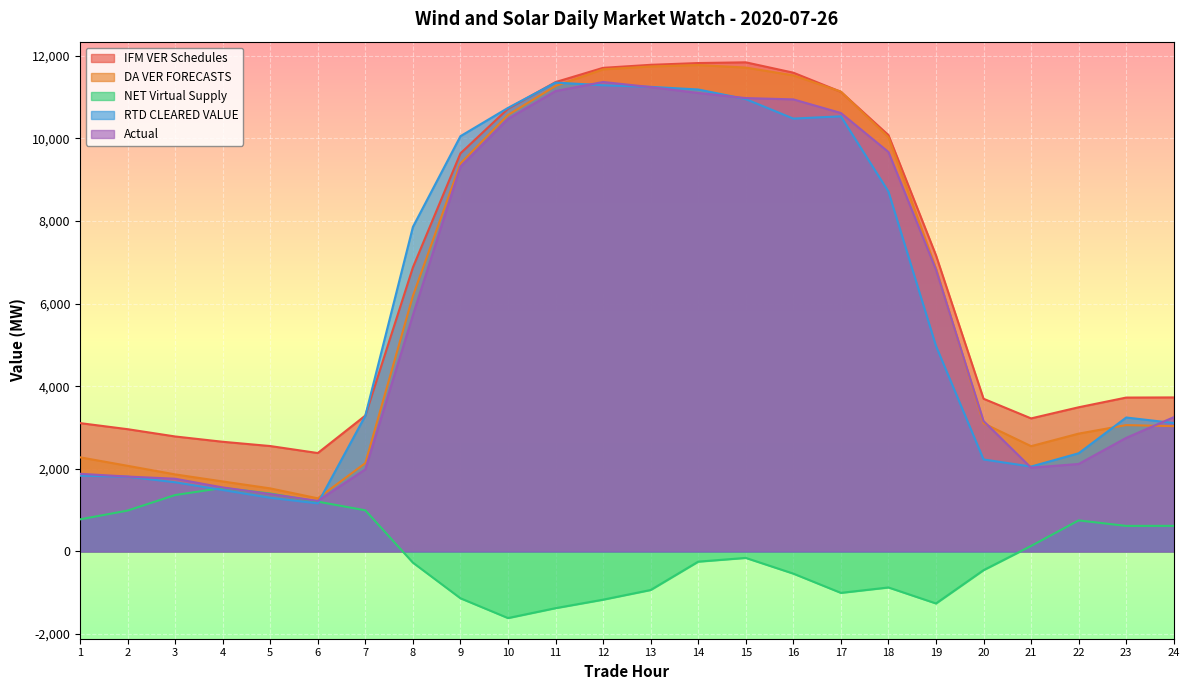

At which label does IFM VER Schedules reach its minimum?

6